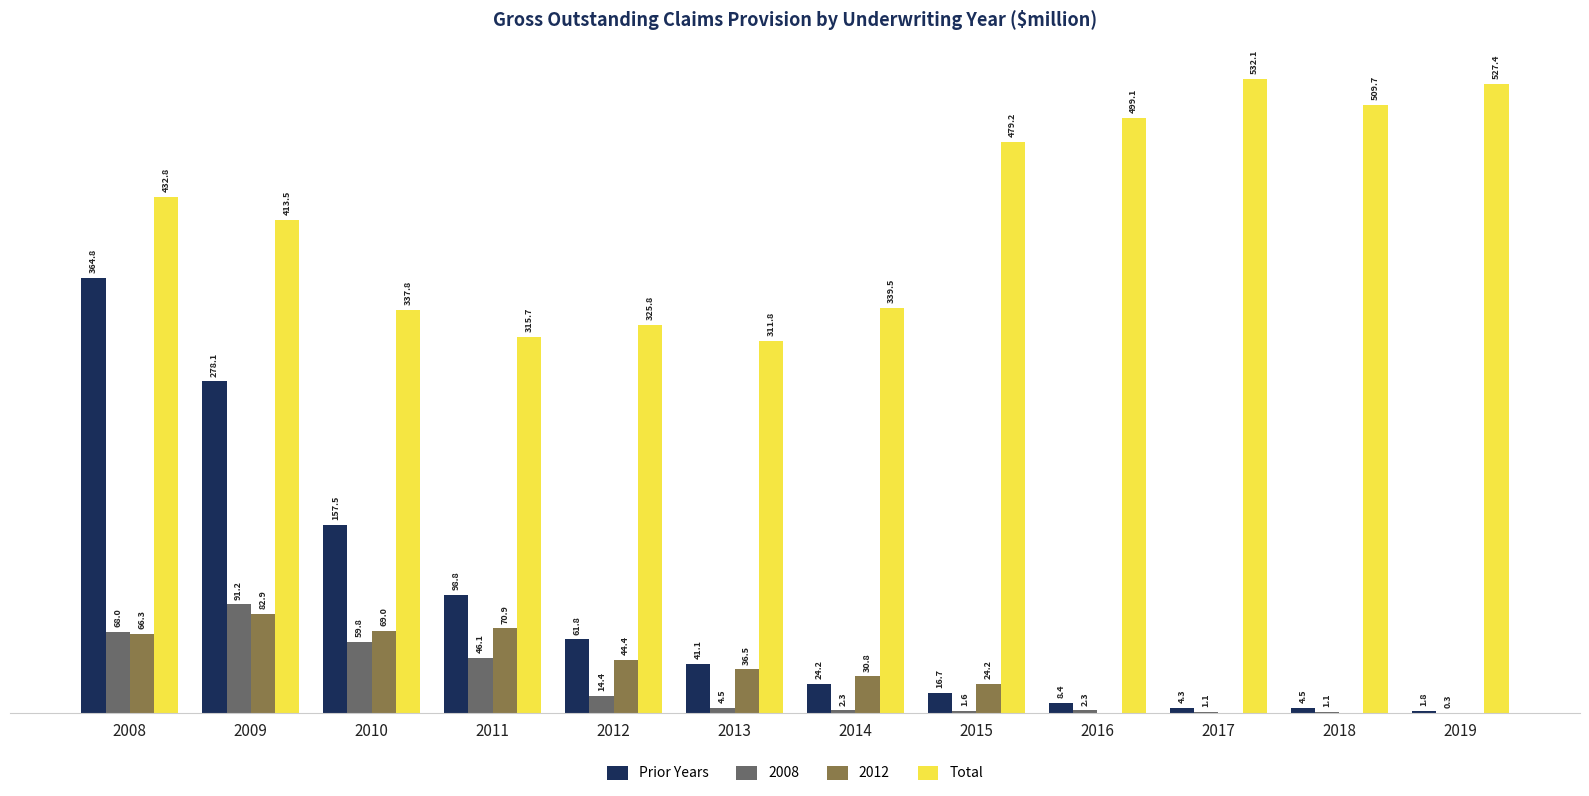

Which series changed the most between 2012 and 2013?

Prior Years